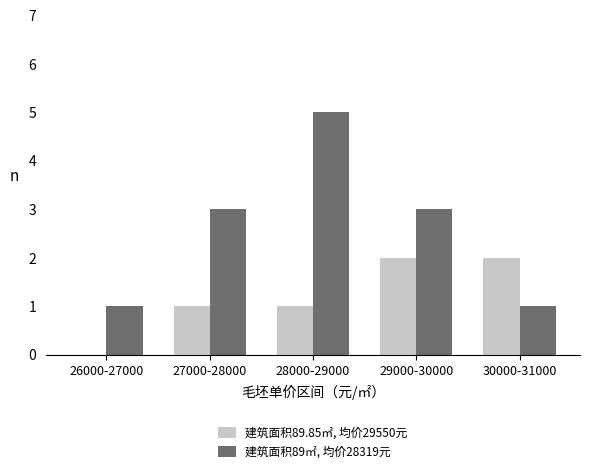

Count the number of data series in this chart.

2